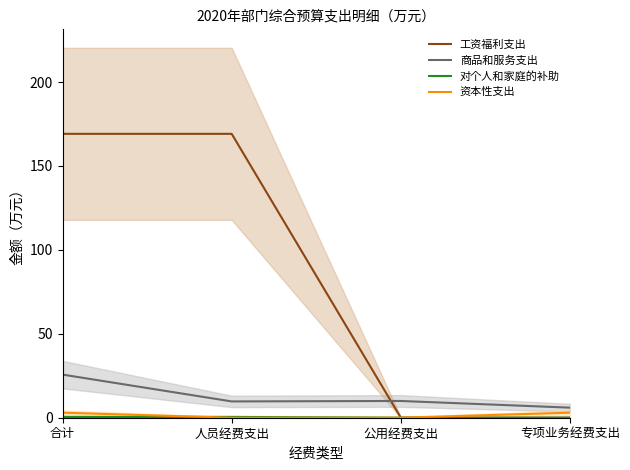

What is the label of the 3rd point from the right?

人员经费支出